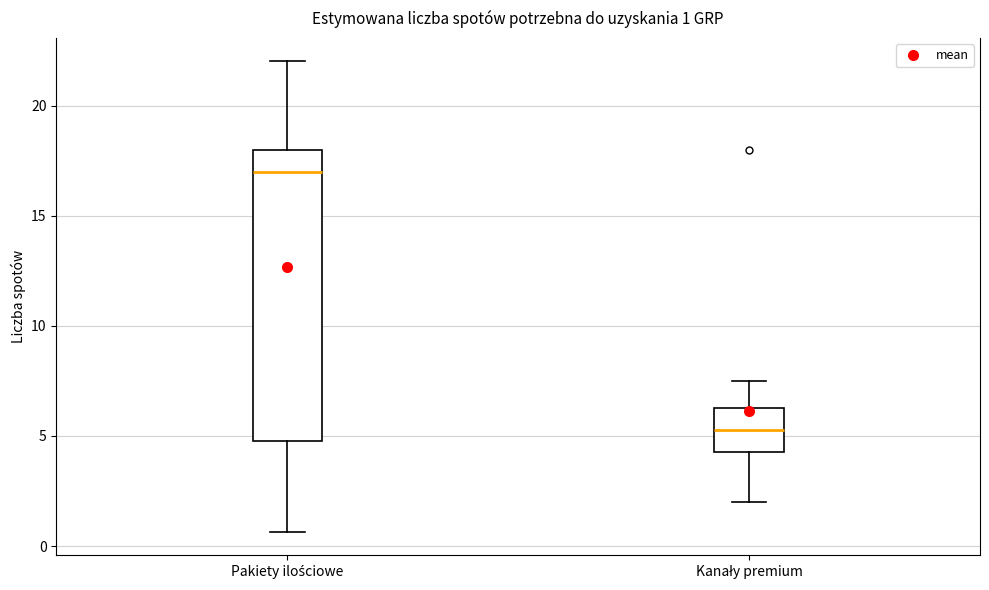

Comparing the boxes themselves (not the whiskers), which one is the tallest?

Pakiety ilościowe